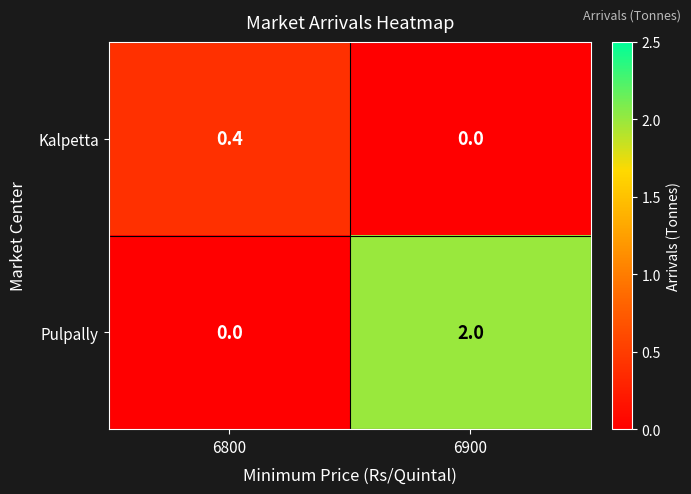

Reading right to left, what are all the values shown in this chart?

Kalpetta: 6900=0.0	6800=0.4
Pulpally: 6900=2.0	6800=0.0